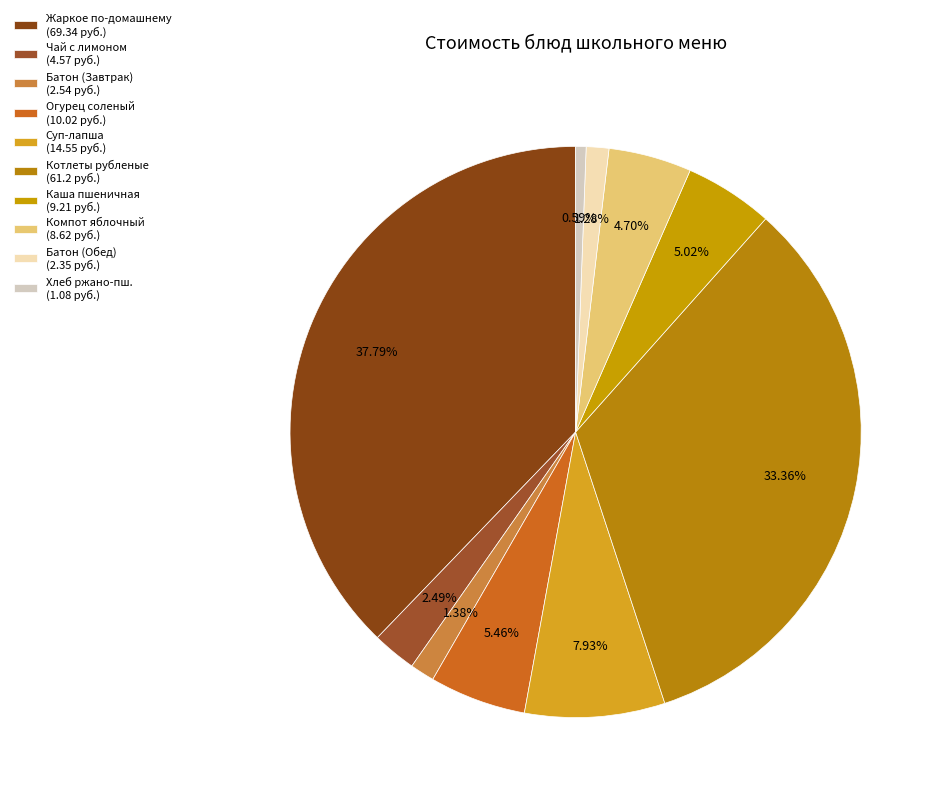

How many segments does this pie chart have?

10